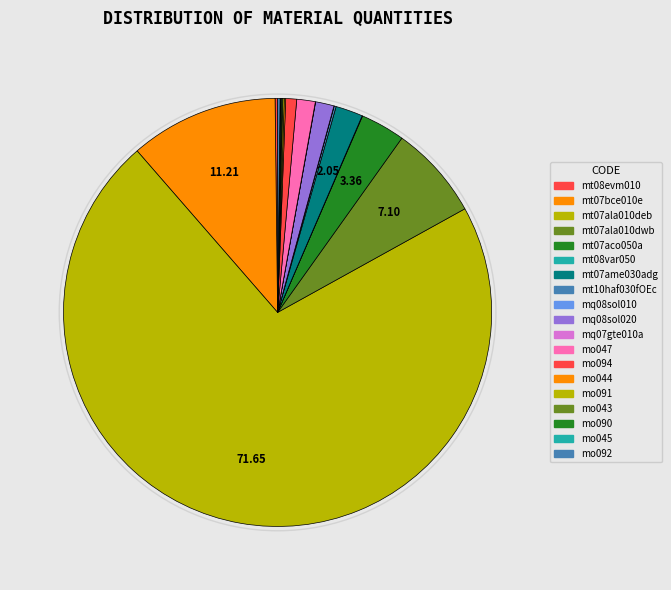

Do mq08sol020 and mq07gte010a together represent more than half of the pie?

No